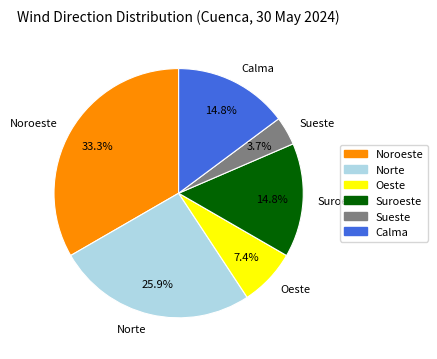

What percentage do Calma and Sueste together represent?

18.5%